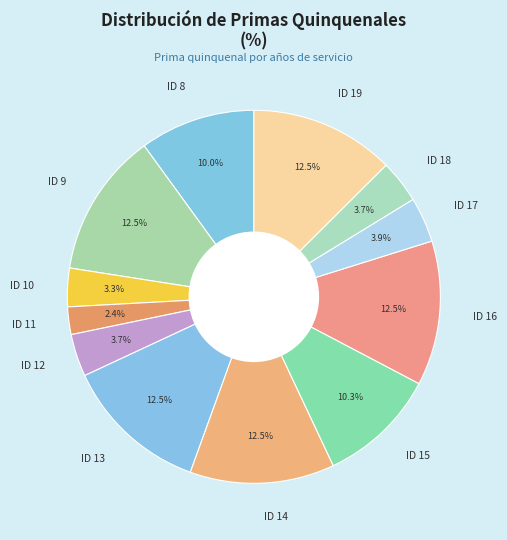

Between ID 16 and ID 17, which is larger?

ID 16